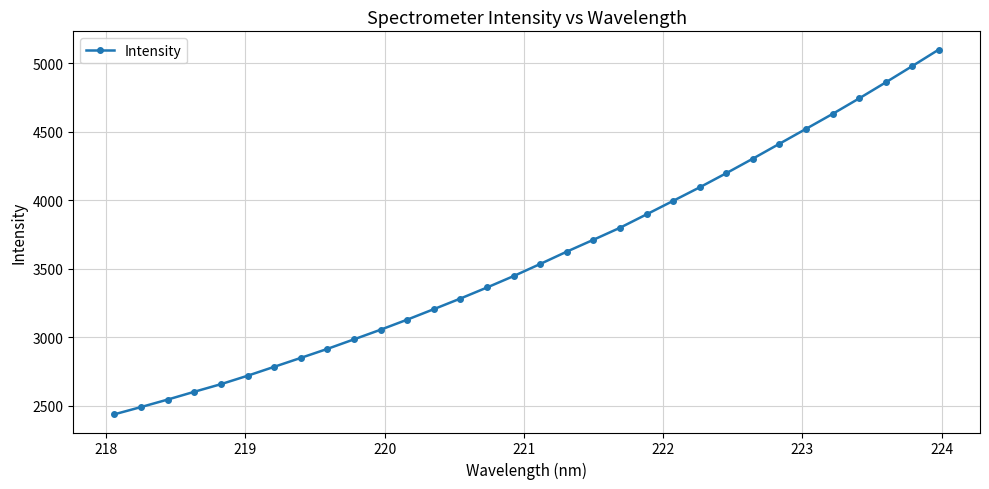

What is the value of the 12th point from the left?

3130.0